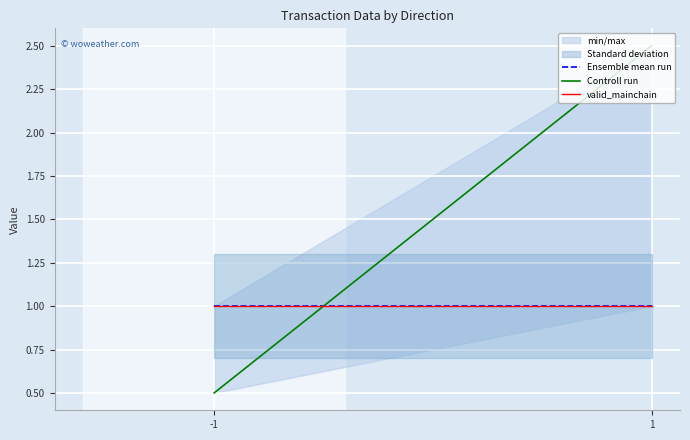

Read the valid_mainchain value at -1.

1.0